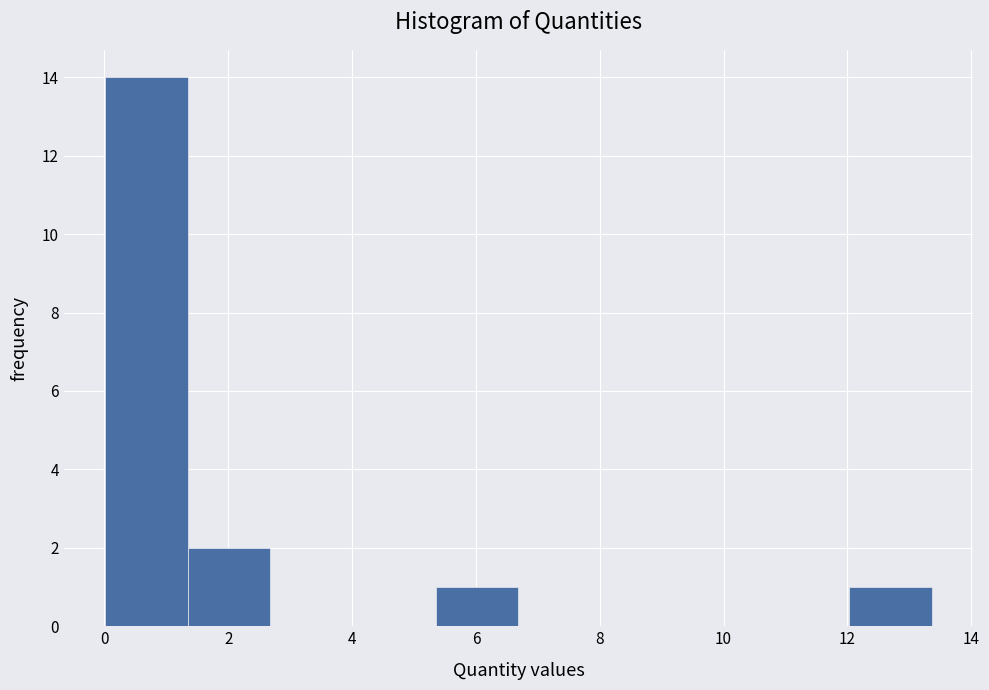

Reading left to right, list every bar in this chart as the range it spans on the x-axis followed by its height. Neither the bar edges nor the heights are printed on the chart, so give them approximately, as read against the axes.

0.0 to 1.4: 14
1.4 to 2.6: 2
2.6 to 4.0: 0
4.0 to 5.4: 0
5.4 to 6.6: 1
6.6 to 8.0: 0
8.0 to 9.4: 0
9.4 to 10.6: 0
10.6 to 12.0: 0
12.0 to 13.4: 1